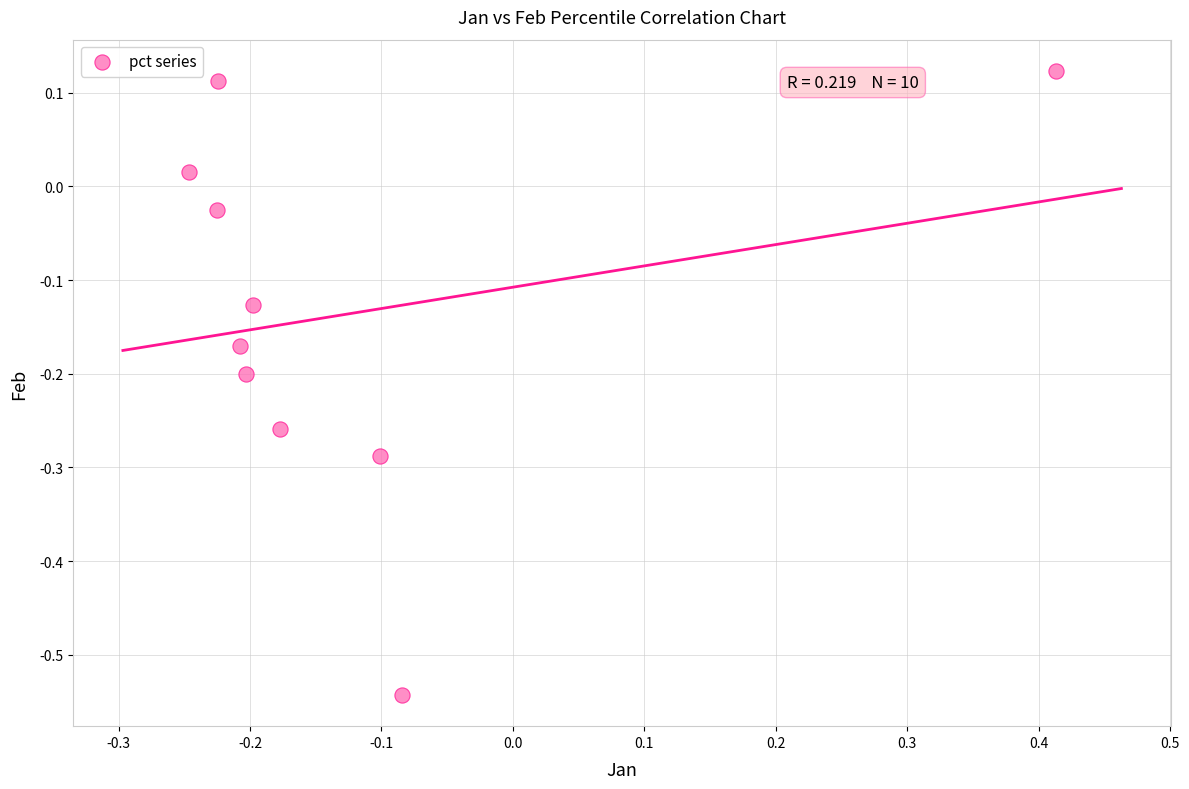

What is the range of Y values (max minus min)?

0.7